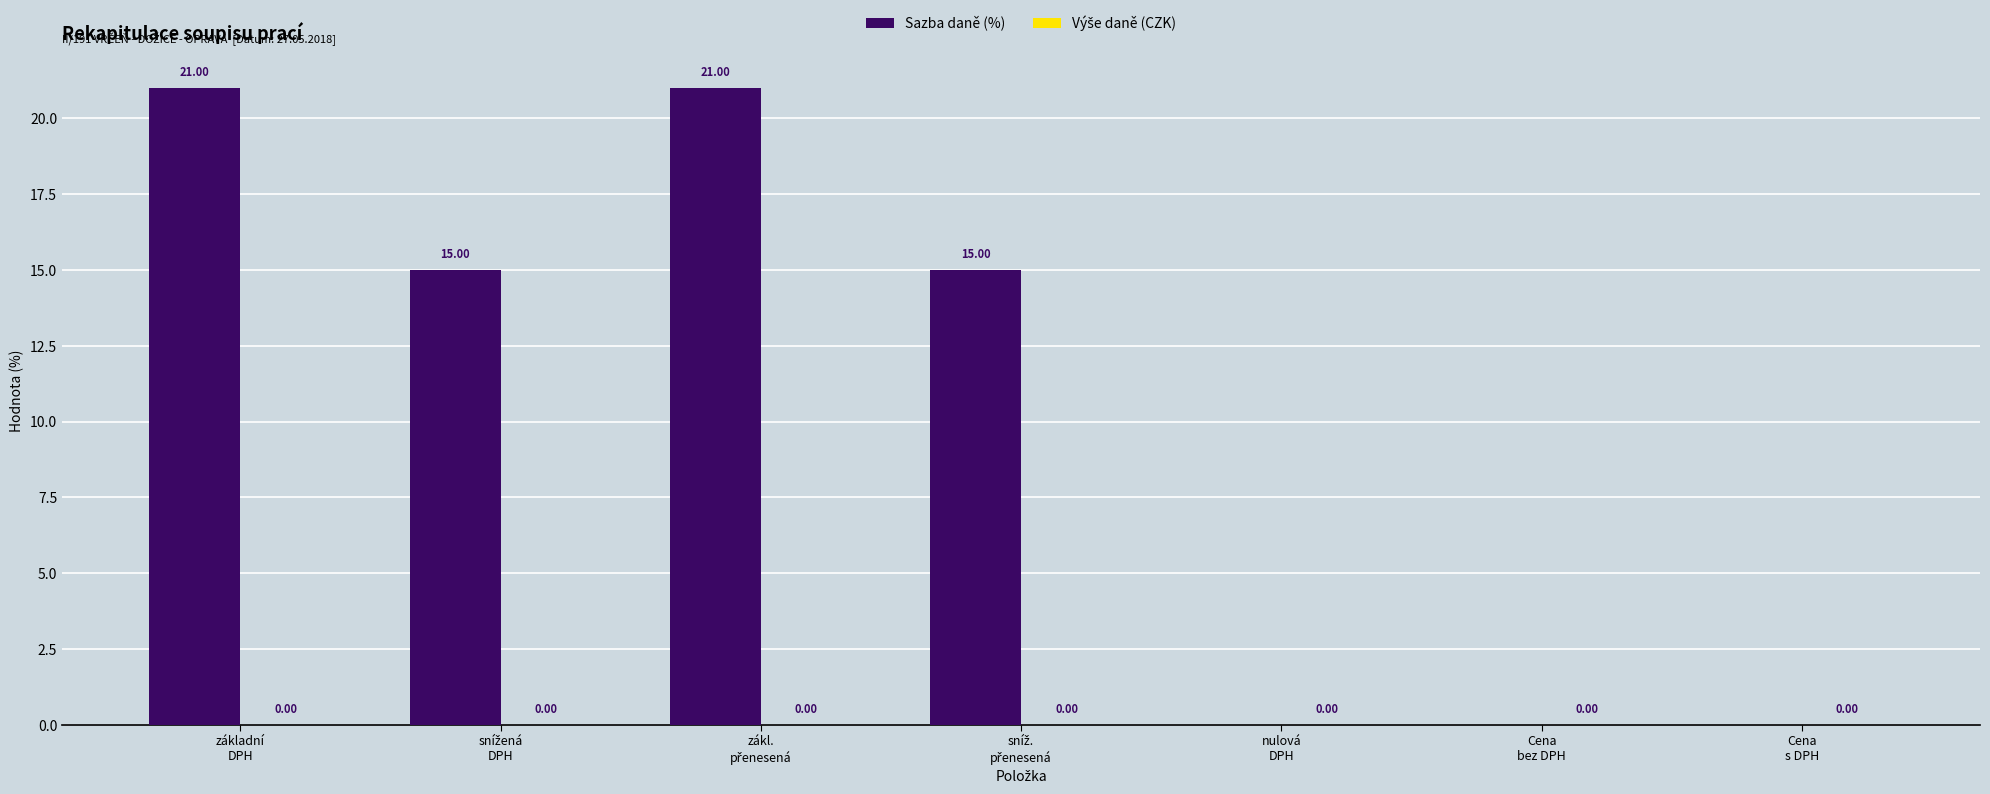

What is the sum of all values?

72